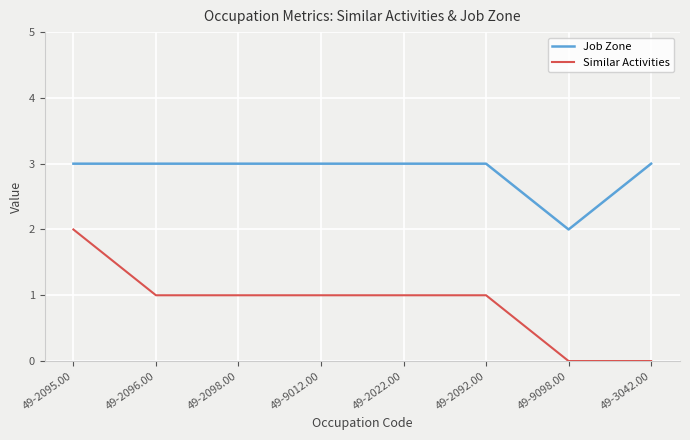

Rank the series at 49-9012.00 from lowest to highest value.

Similar Activities, Job Zone